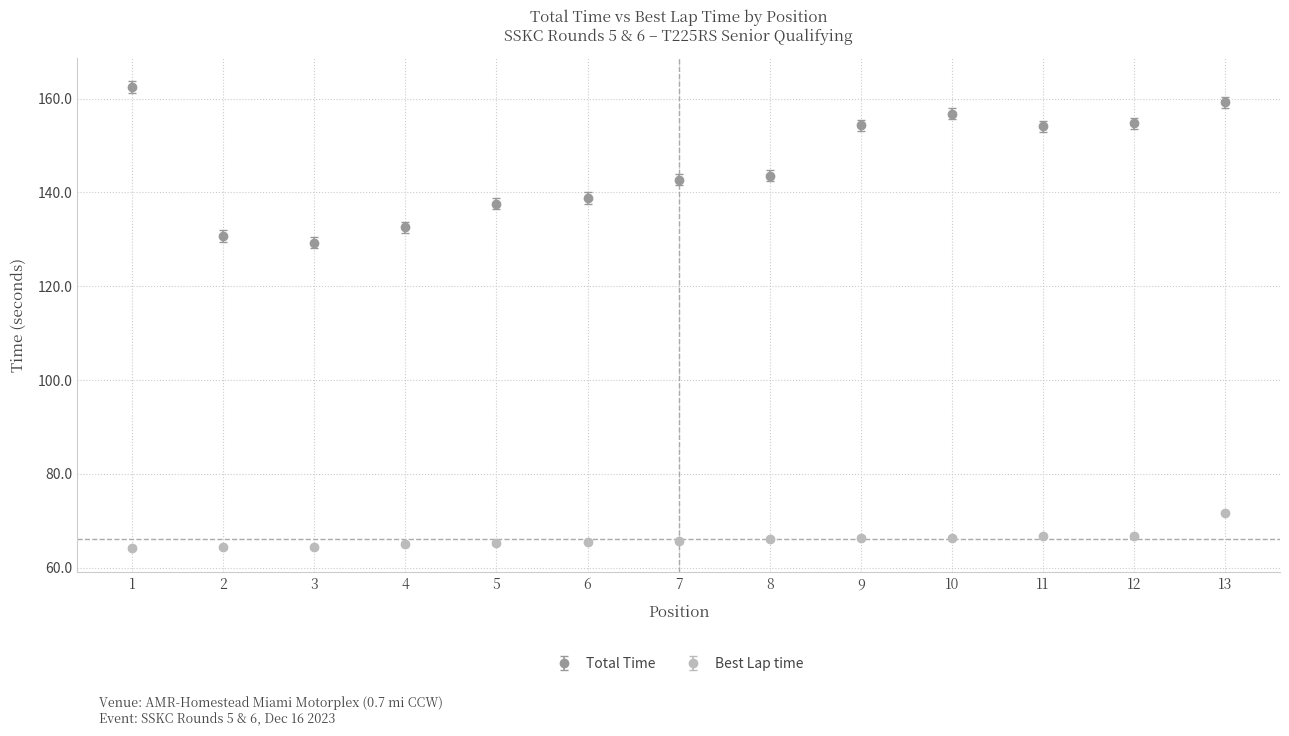

Which series changed the most between 7 and 11?

Total Time